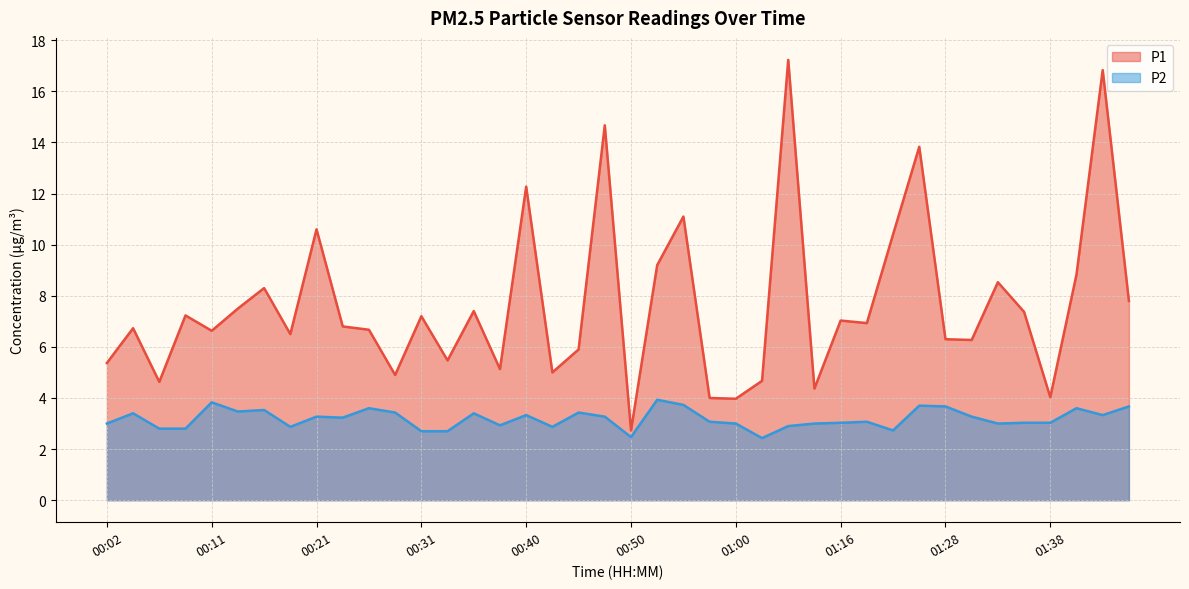

True or false: P2 and P1 cross at least once.

False